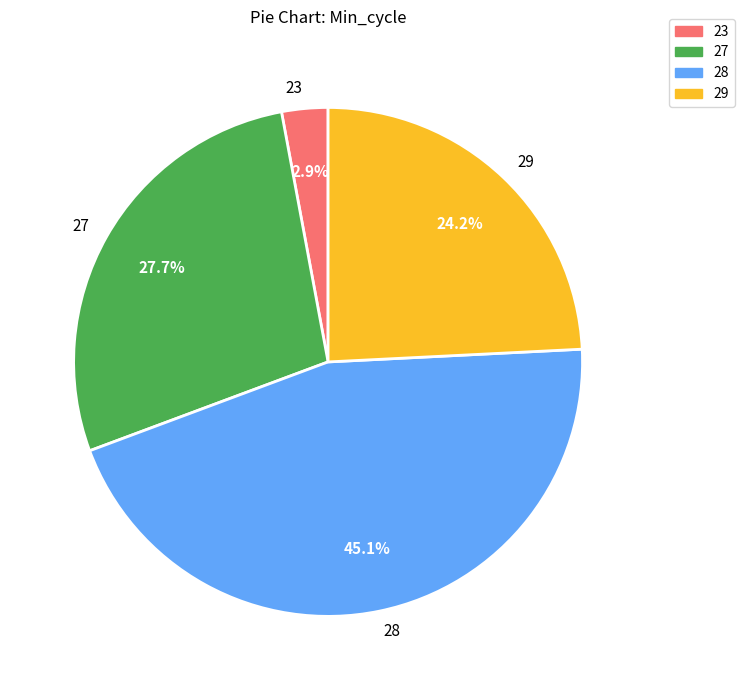

Approximately how many times larger is the value at 28 compared to 27?

1.6